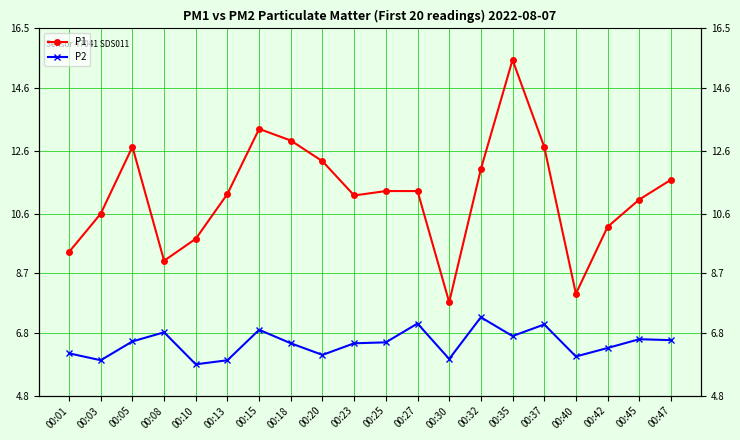

Reading left to right, list all the values displayed in this chart.

P1: 00:01=9.4	00:03=10.6	00:05=12.7	00:08=9.1	00:10=9.8	00:13=11.2	00:15=13.3	00:18=12.9	00:20=12.3	00:23=11.2	00:25=11.3	00:27=11.3	00:30=7.8	00:32=12.0	00:35=15.5	00:37=12.7	00:40=8.1	00:42=10.2	00:45=11.1	00:47=11.7
P2: 00:01=6.2	00:03=5.9	00:05=6.5	00:08=6.8	00:10=5.8	00:13=5.9	00:15=6.9	00:18=6.5	00:20=6.1	00:23=6.5	00:25=6.5	00:27=7.1	00:30=6.0	00:32=7.3	00:35=6.7	00:37=7.1	00:40=6.0	00:42=6.3	00:45=6.6	00:47=6.6